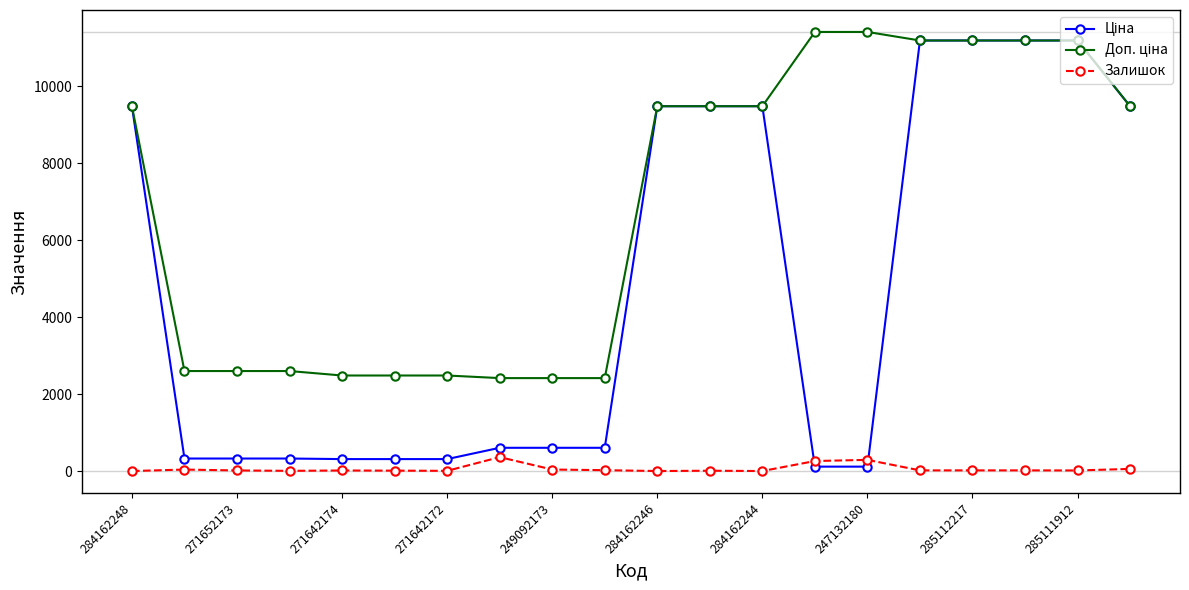

How many values in the Залишок series are below 17?

10